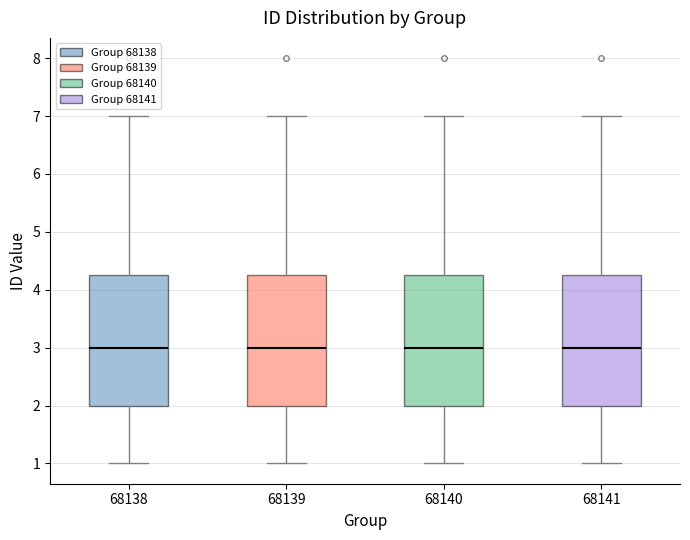

Reading left to right, transcribe this box plot: for each box, give where its median line is, the range the box spans, and where its two whiskers end, as read against the y-axis. The values are not printed on the chart, so give them approximately, as read against the axis.

68138: median 3.0, box 2.0 to 4.3, whiskers 1.0 to 7.0
68139: median 3.0, box 2.0 to 4.3, whiskers 1.0 to 7.0
68140: median 3.0, box 2.0 to 4.3, whiskers 1.0 to 7.0
68141: median 3.0, box 2.0 to 4.3, whiskers 1.0 to 7.0